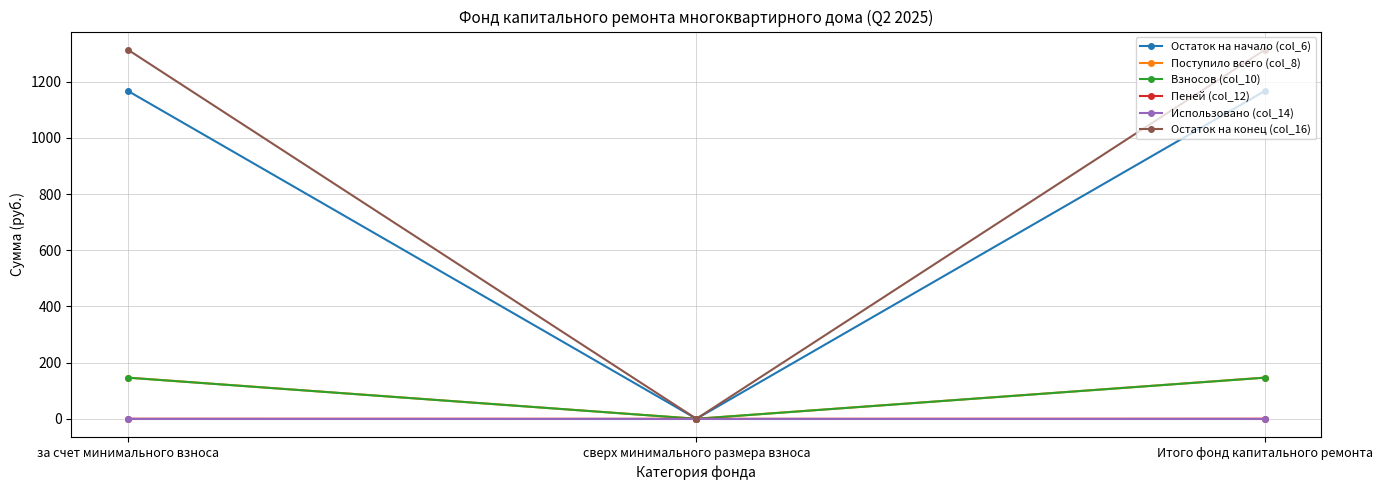

Which series has the largest total across all categories?

Остаток на конец (col_16)